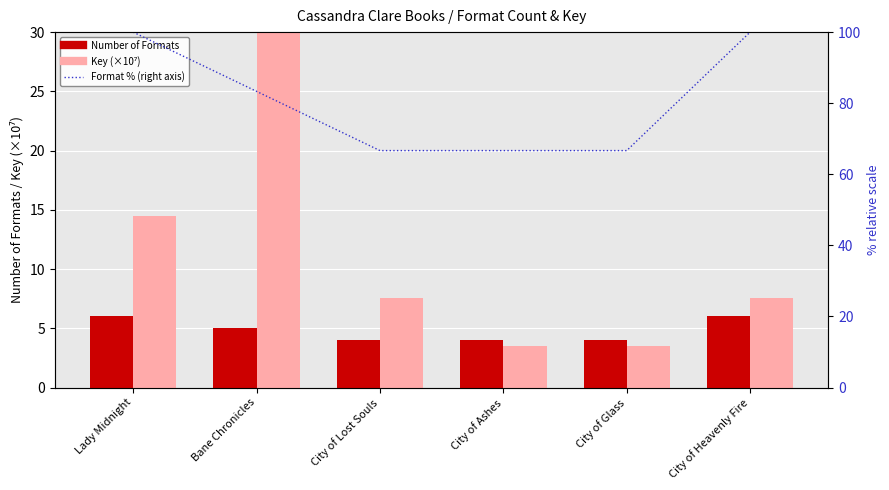

Is it true that Key (×10⁷) equals 3.5 at City of Glass?

True